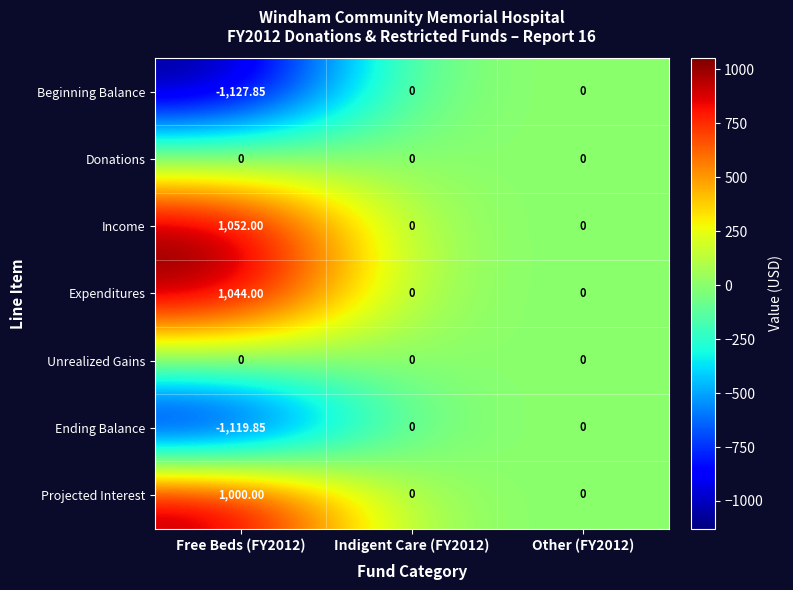

Which series has the widest spread of values?

Beginning Balance